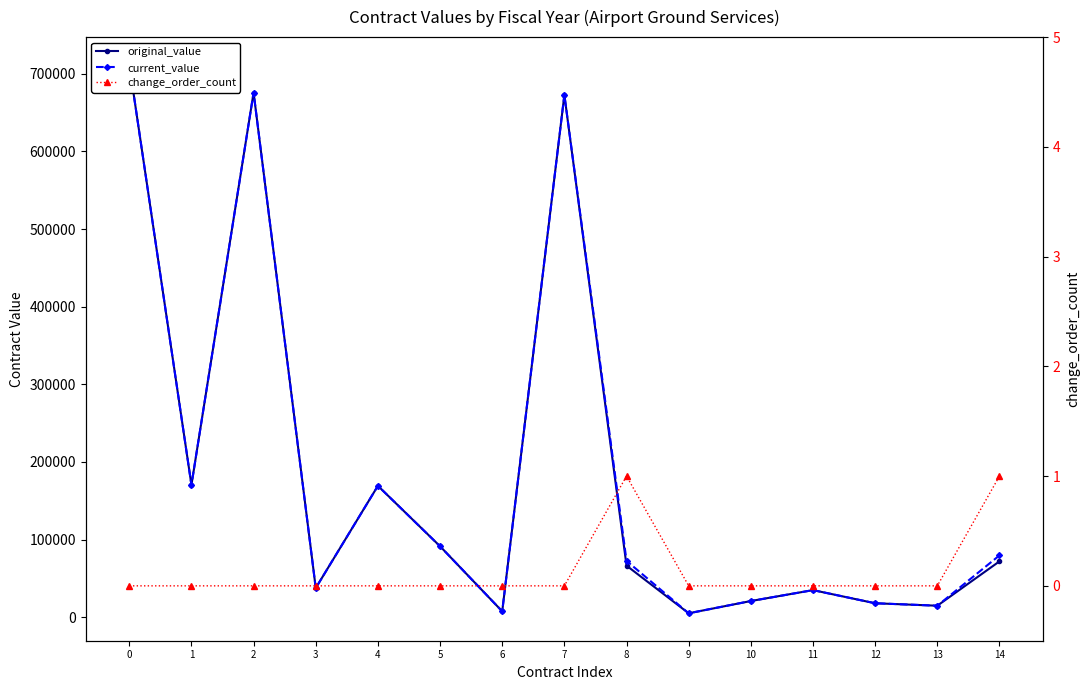

The value of change_order_count at 3 is 0.4. True or false?

False